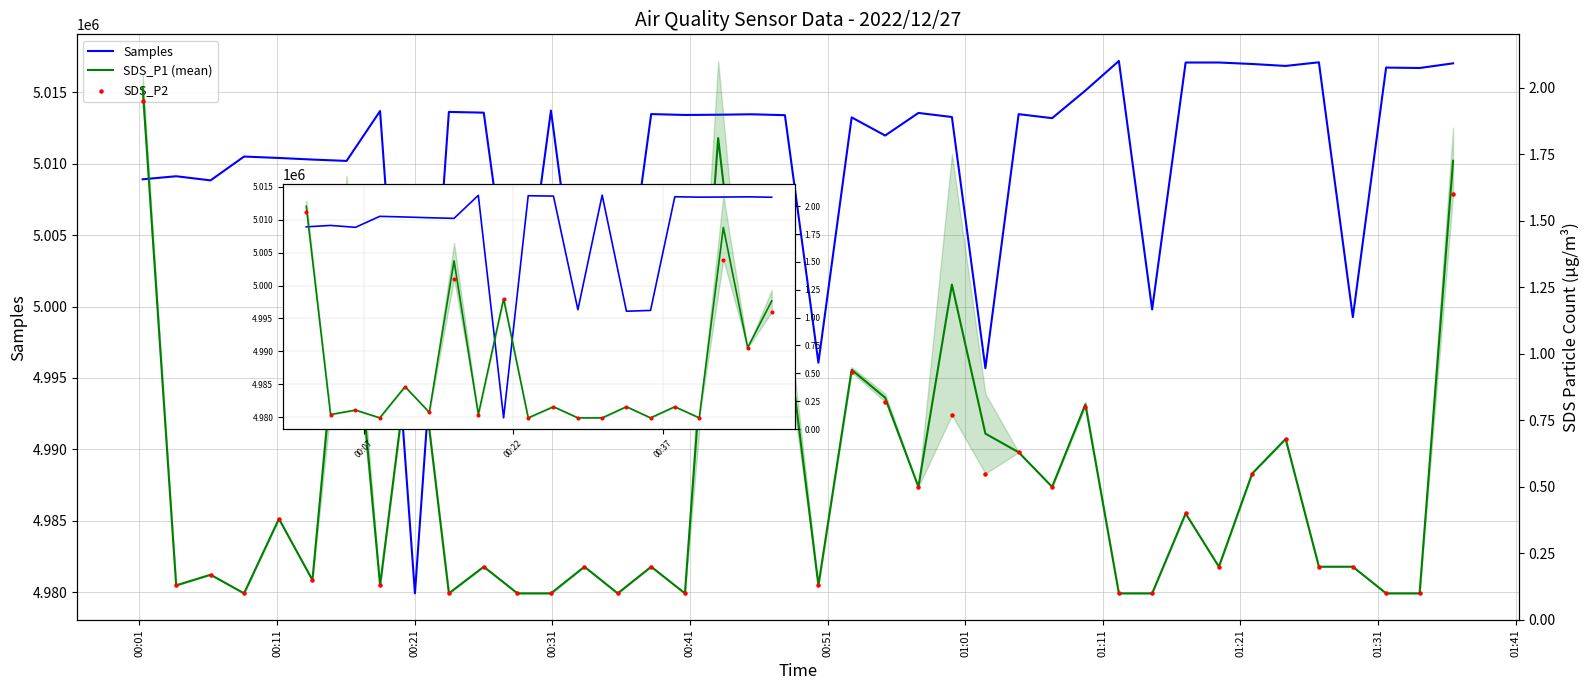

What is the total value across all series at 2022/12/27 00:03:40?

5009124.3